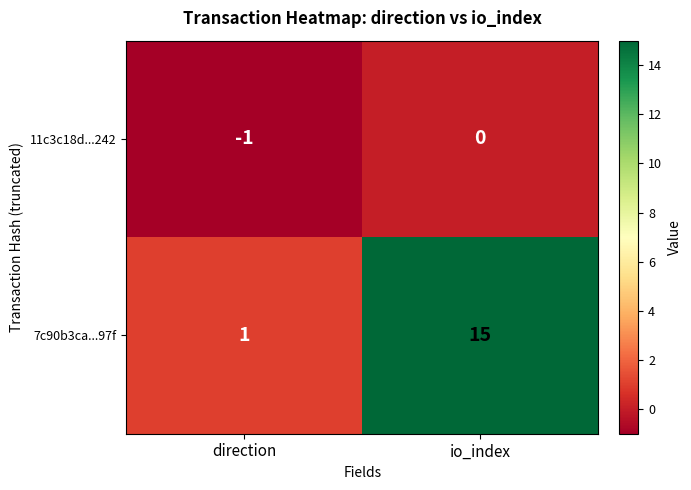

What is the average value of the 7c90b3ca...97f series?

8